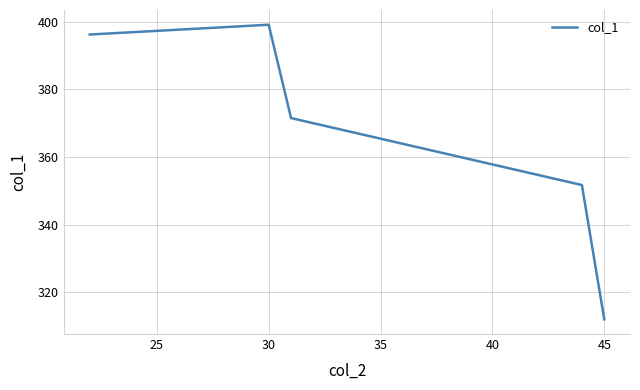

What is the difference between the maximum and second lowest values?

47.4